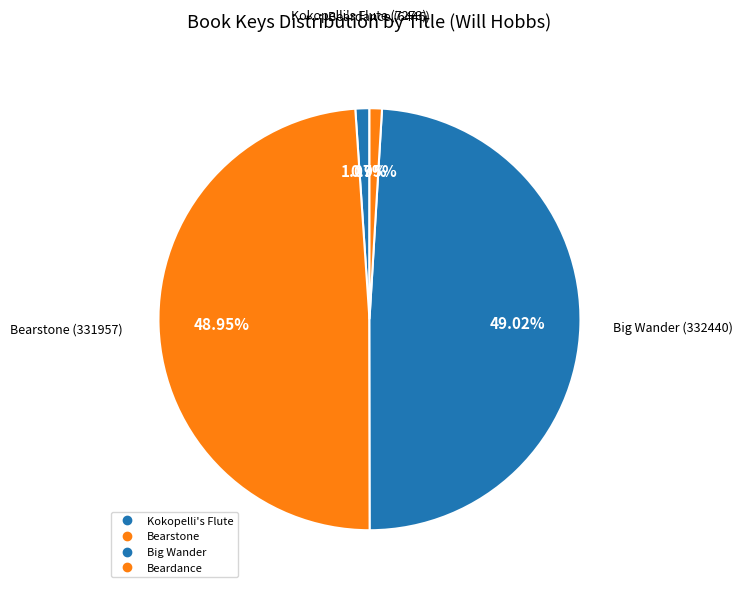

How many segments does this pie chart have?

4